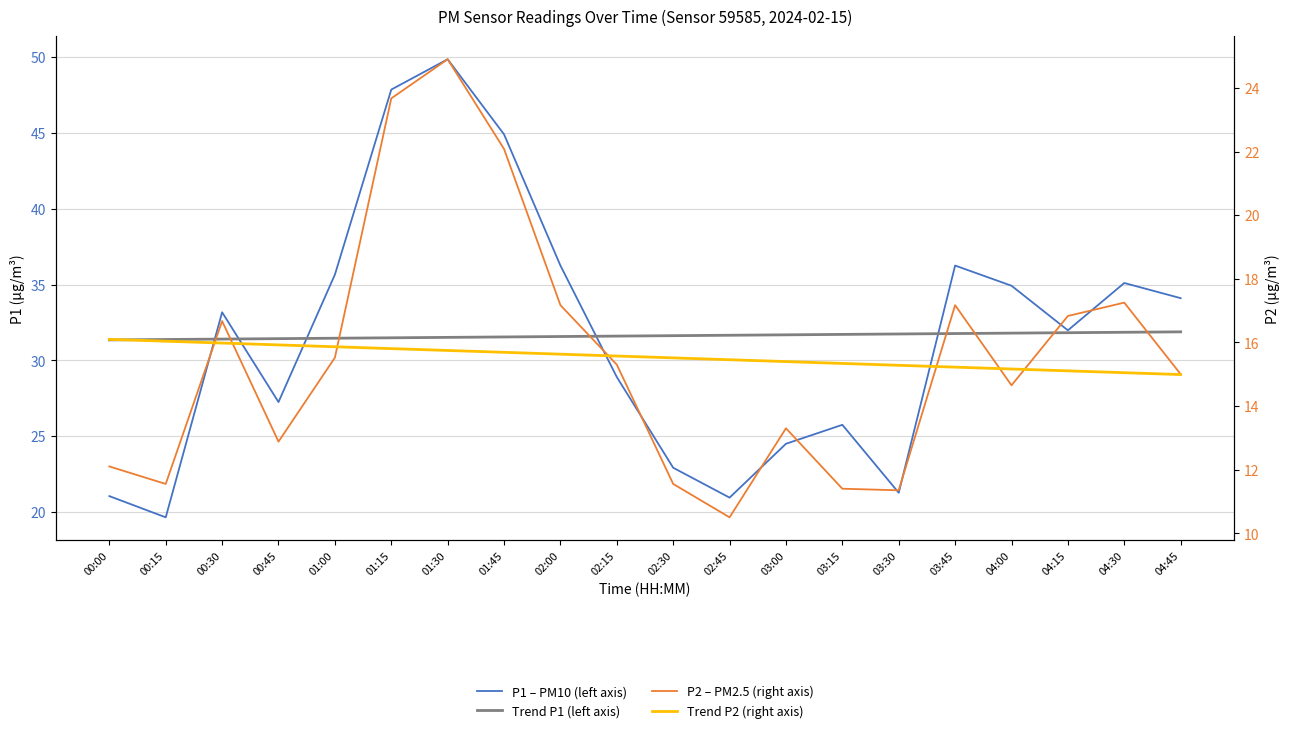

What position from the left is 00:00?

1